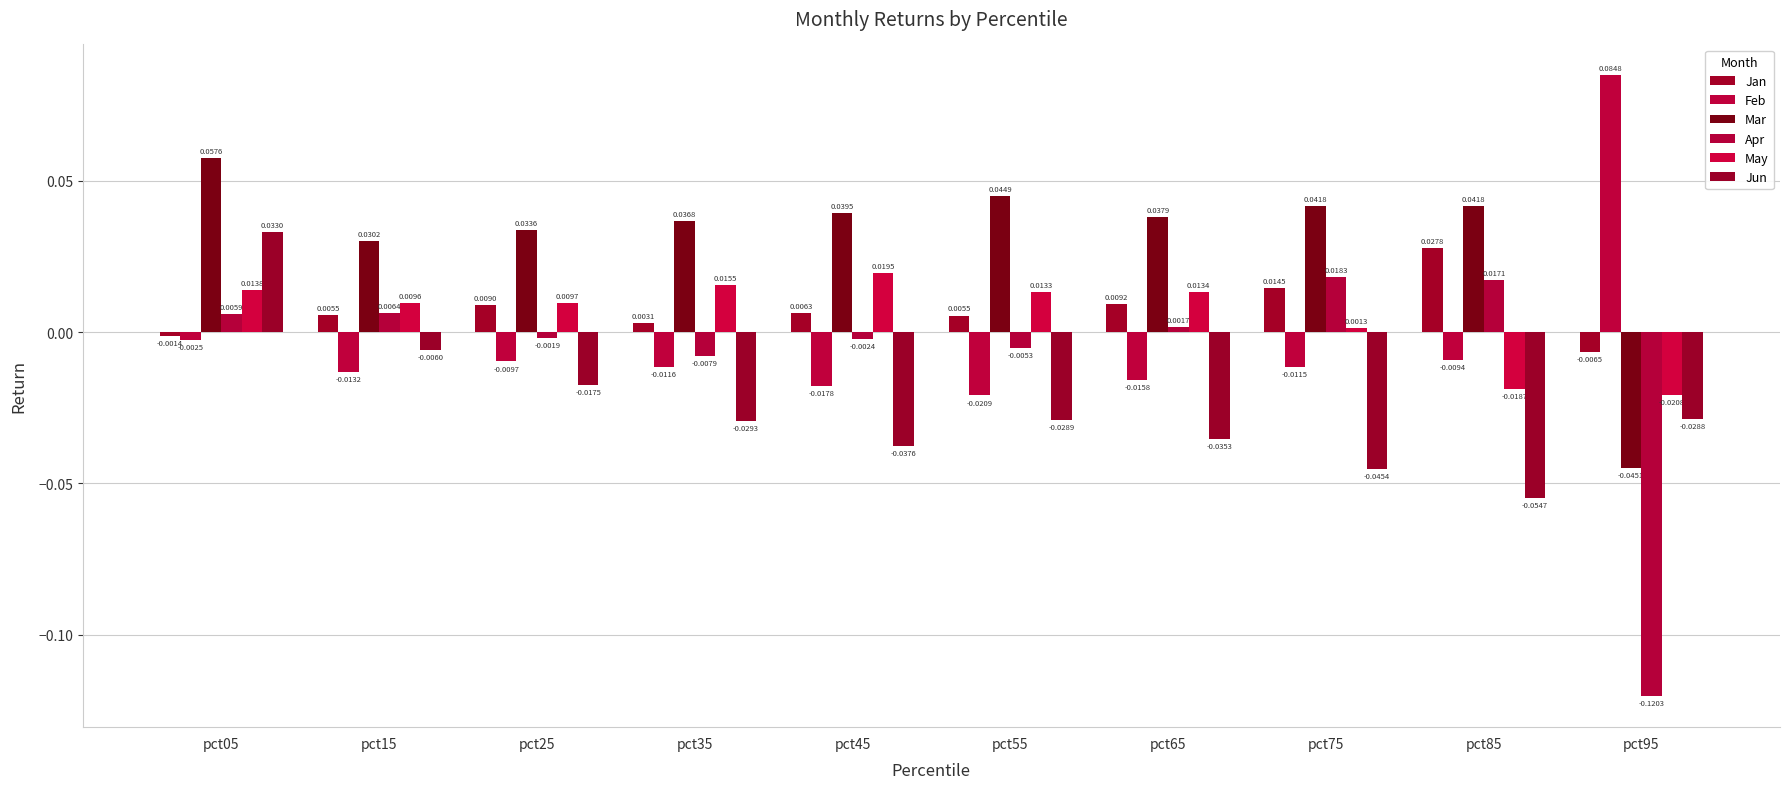

At which label is Jan closest to 0?

pct05